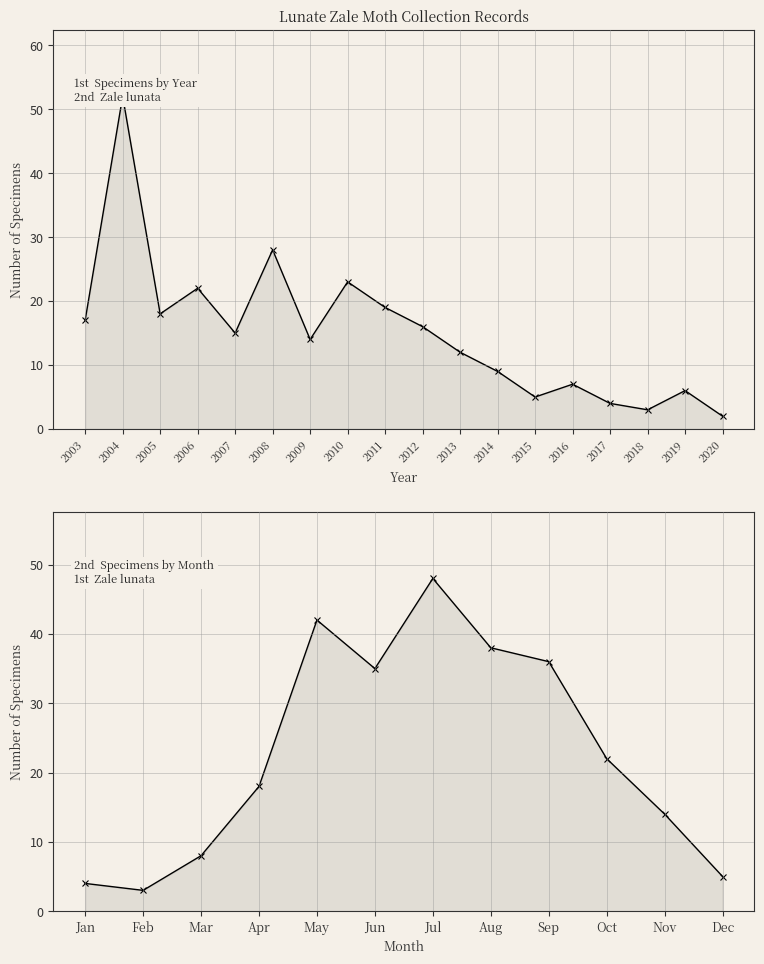

True or false: the data shows 2 at Dec.

False